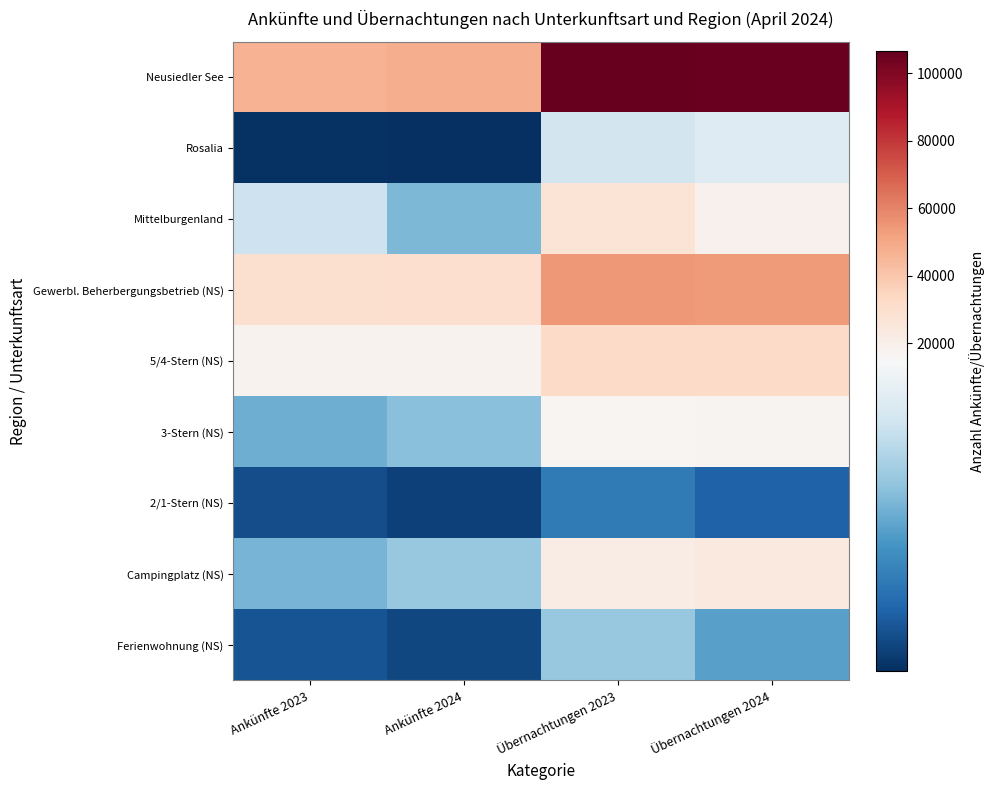

At which category is the sum across all series the highest?

Übernachtungen 2023